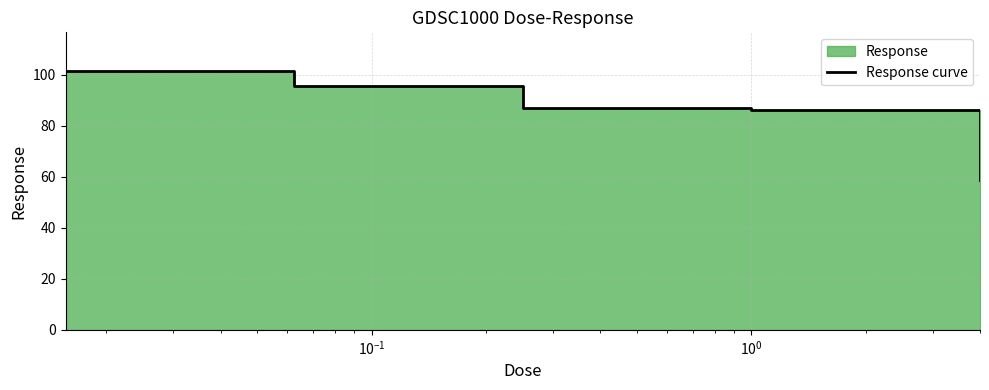

What is the value of the 2nd point from the left?

95.7